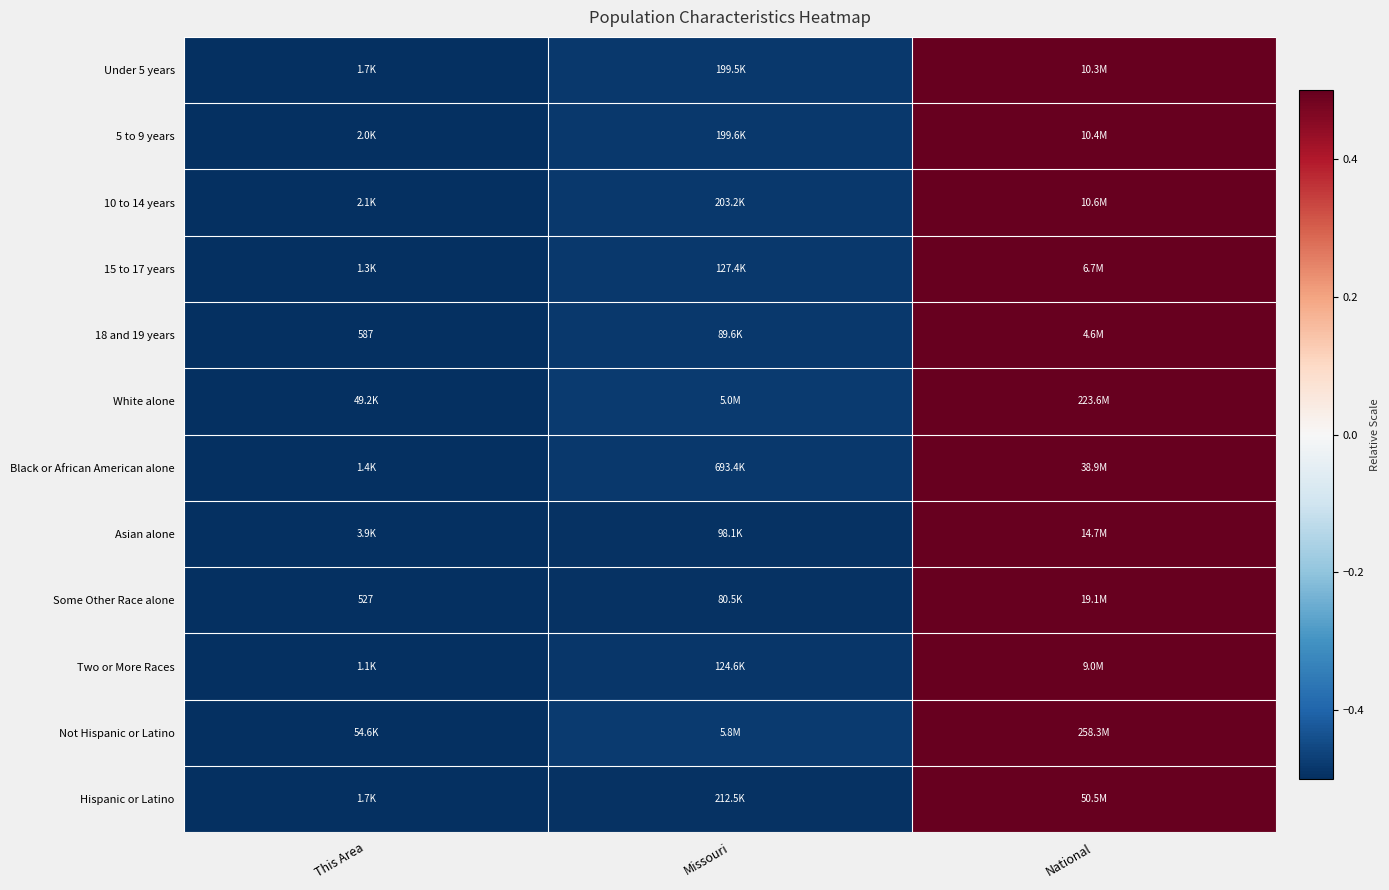

Which series has the largest total across all categories?

Not Hispanic or Latino